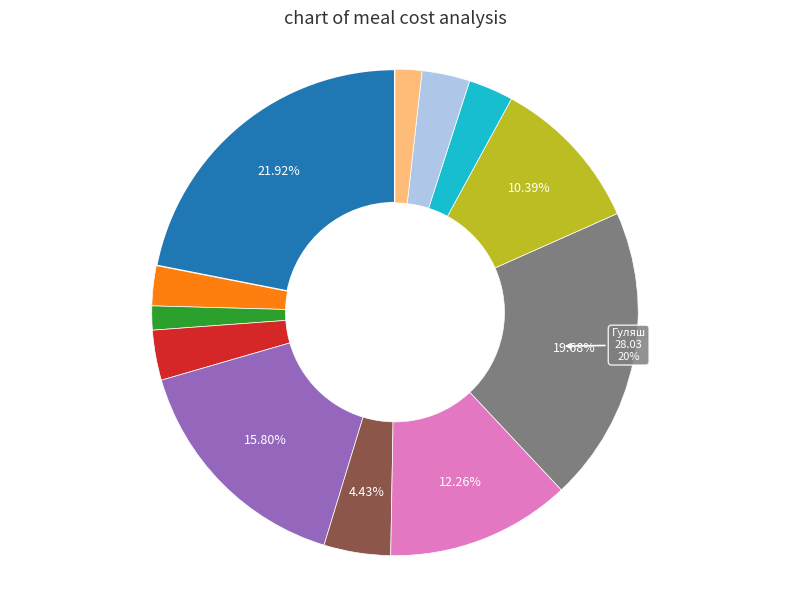

Is there a majority slice in this chart?

No